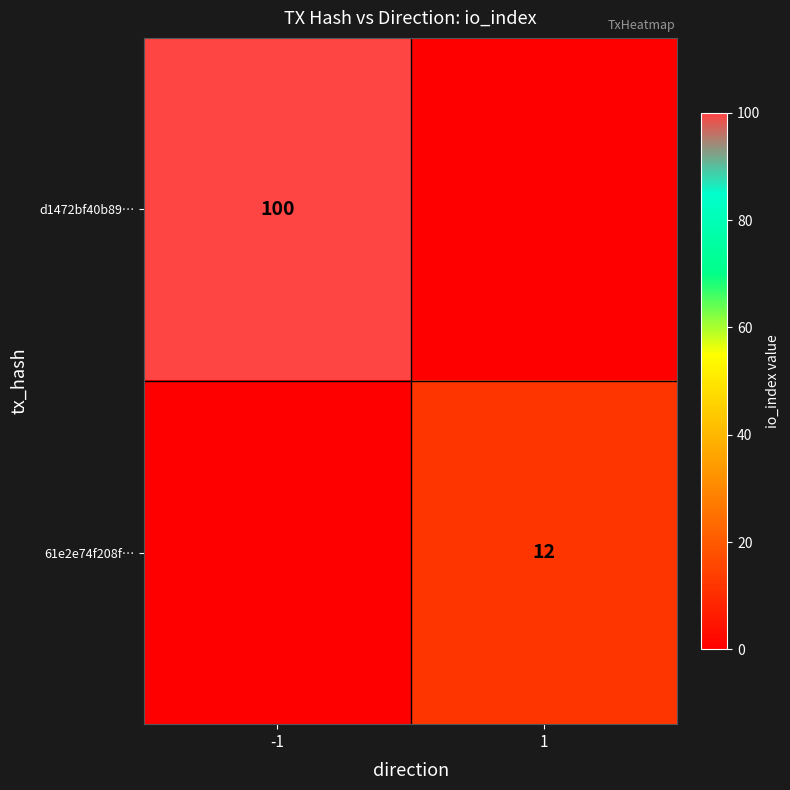

The value of 61e2e74f208f… at 1 is 19. True or false?

False